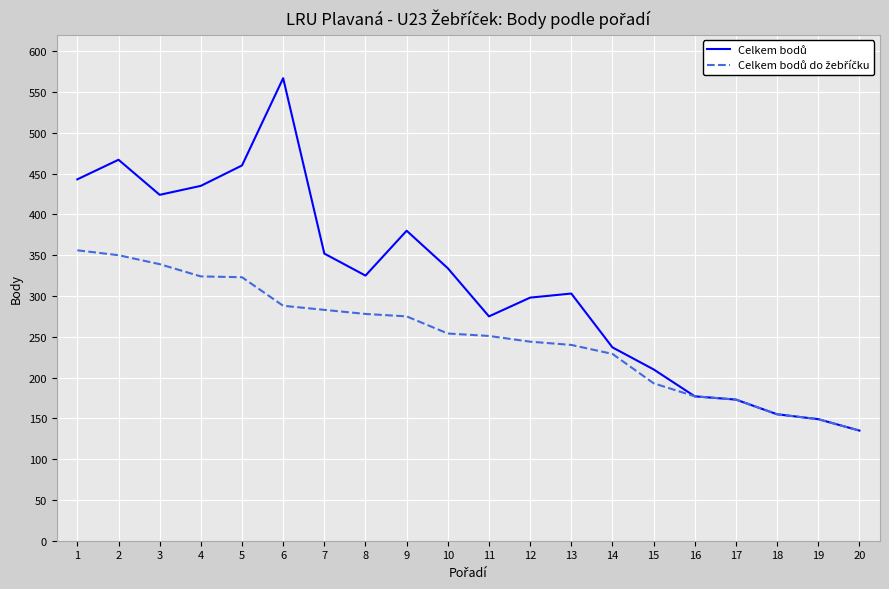

Which label corresponds to the smallest value in the chart?

20